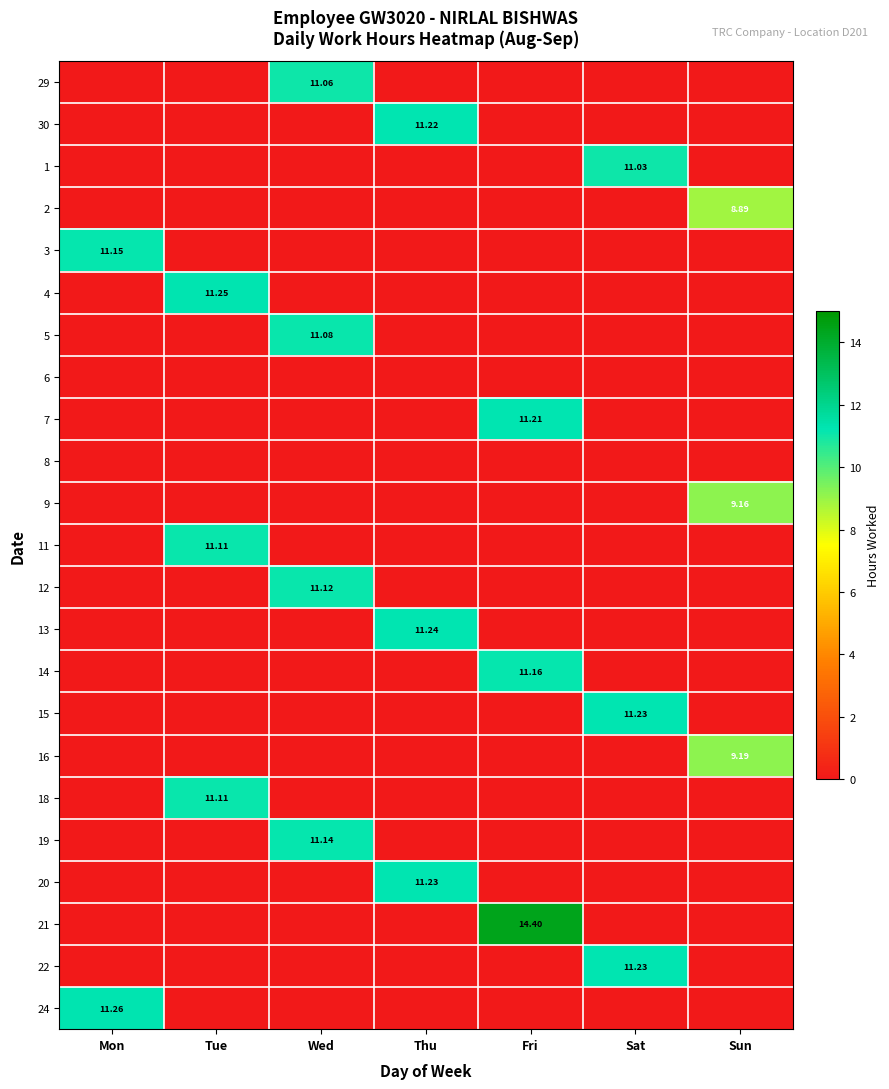

The value of 7 at Fri is 11.2. True or false?

True